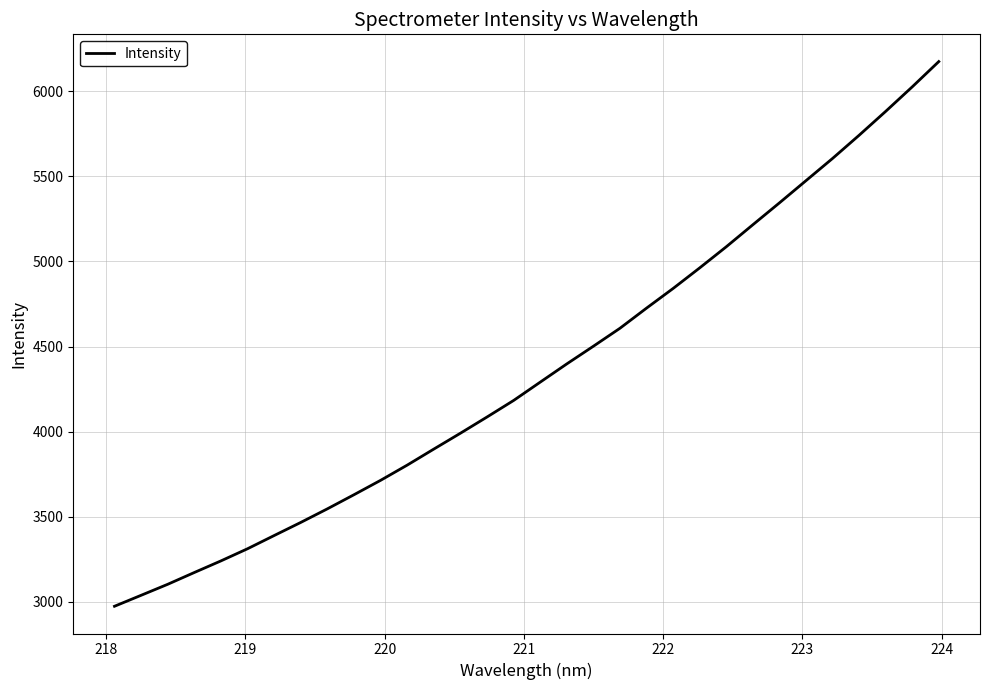

What is the difference between the maximum and minimum values?

3202.1